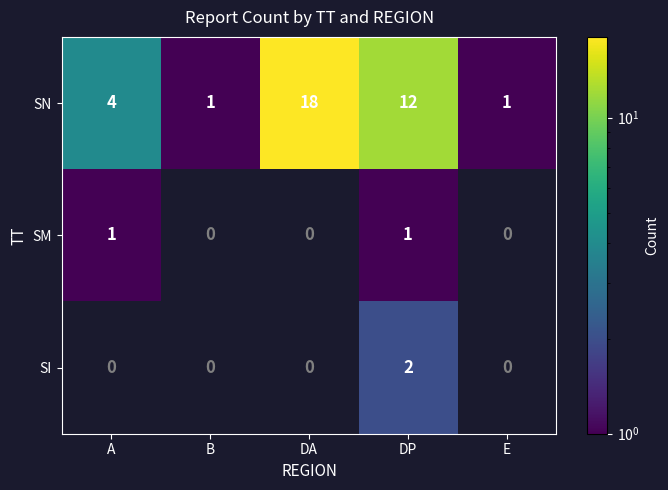

Which series changed the most between B and DP?

SN